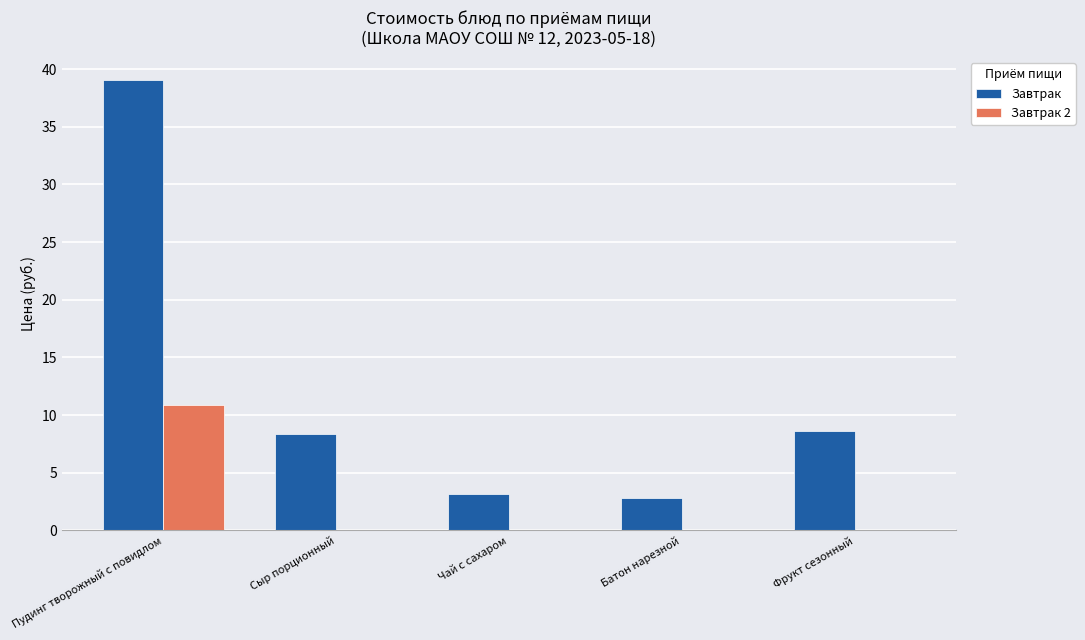

True or false: Завтрак 2 has a value of 0.0 at Батон нарезной.

True